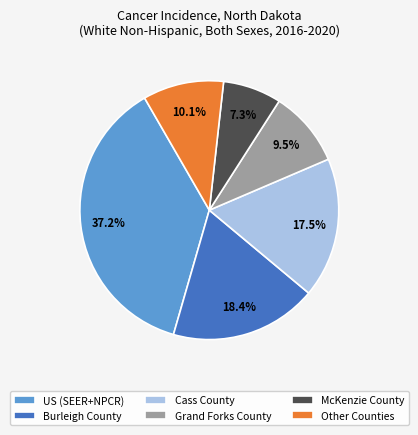

What is the ratio of the value at Cass County to the value at Burleigh County?

1.0